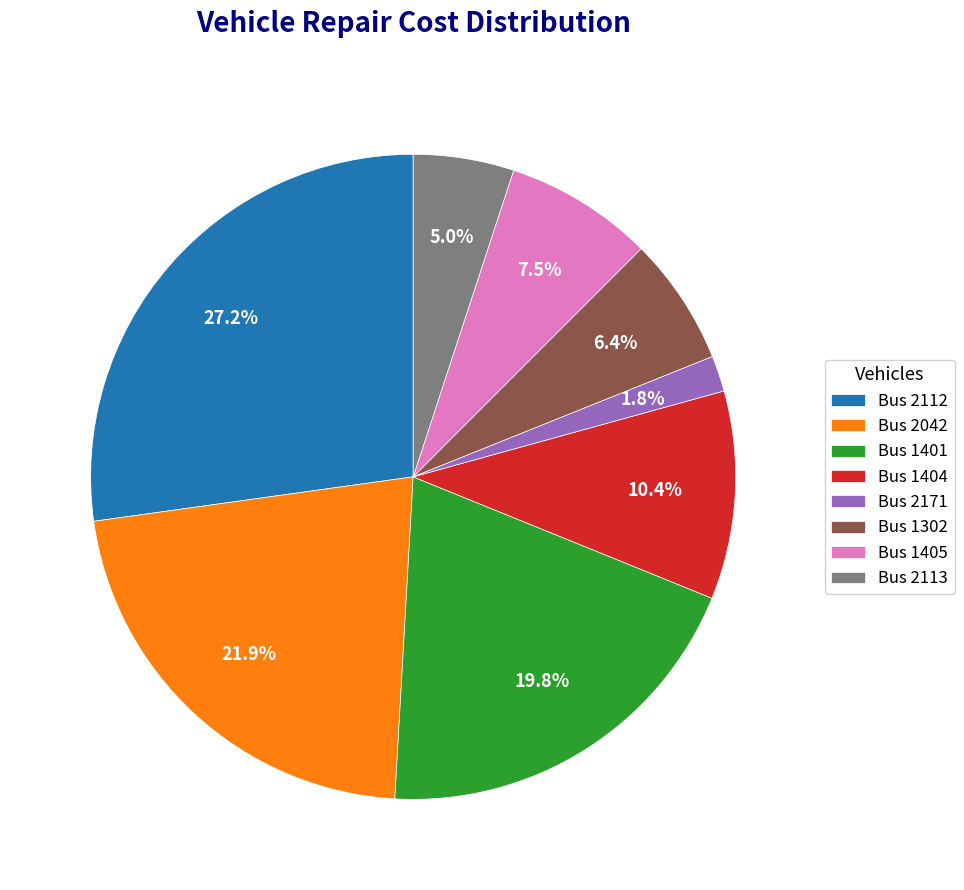

Which has a higher value, Bus 1401 or Bus 2042?

Bus 2042